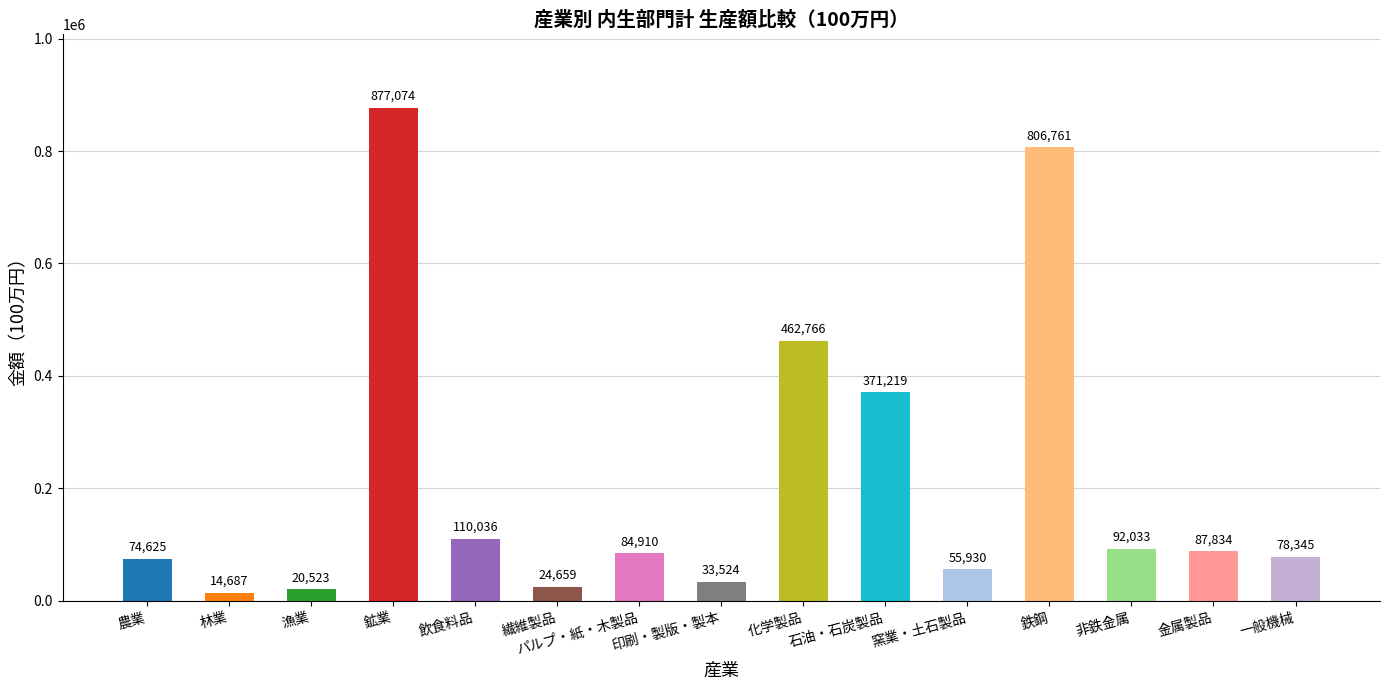

What is the sum of the values at 漁業 and 化学製品?

483289